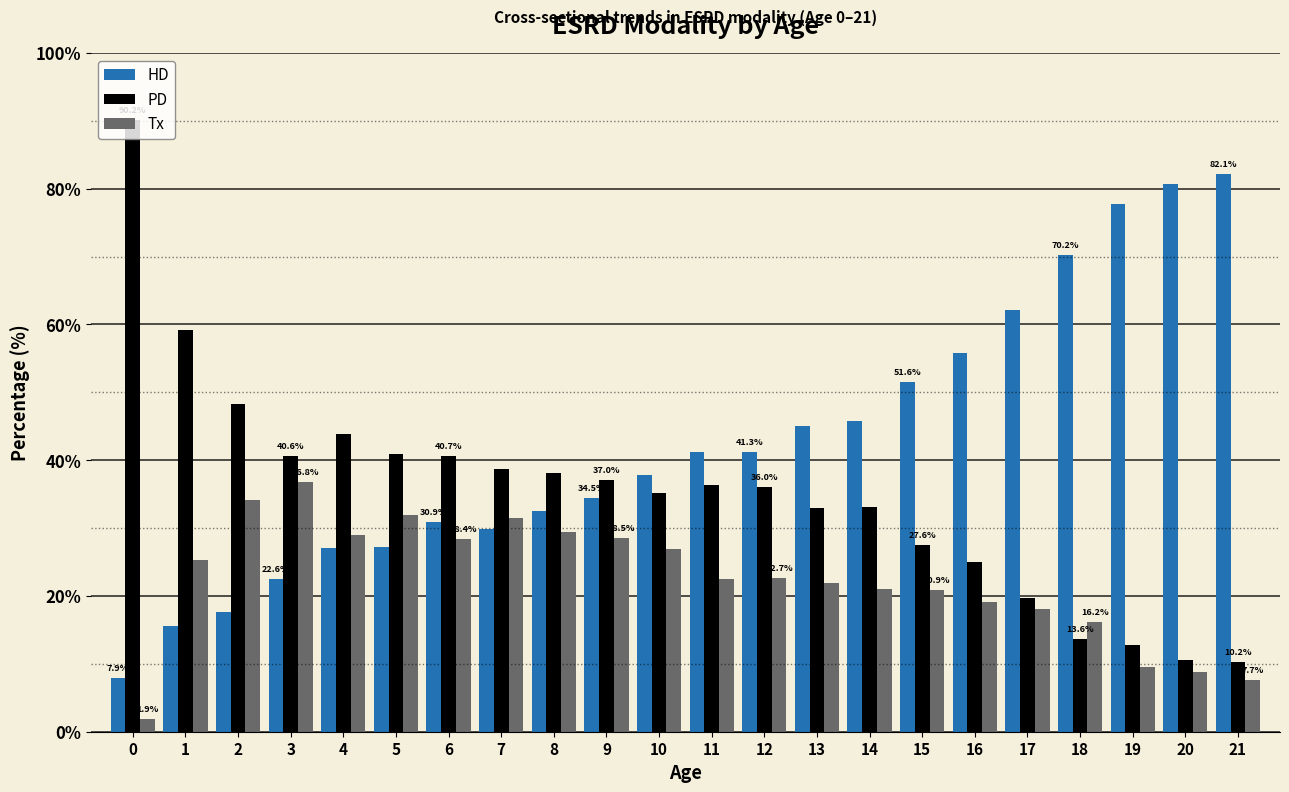

Is the value of HD at 20 greater than the value of PD at 11?

Yes